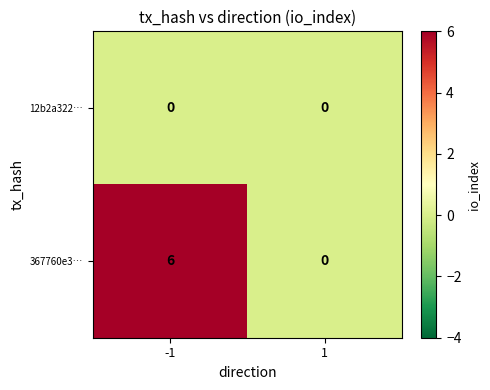

True or false: 367760e3… has a value of -3 at 1.

False